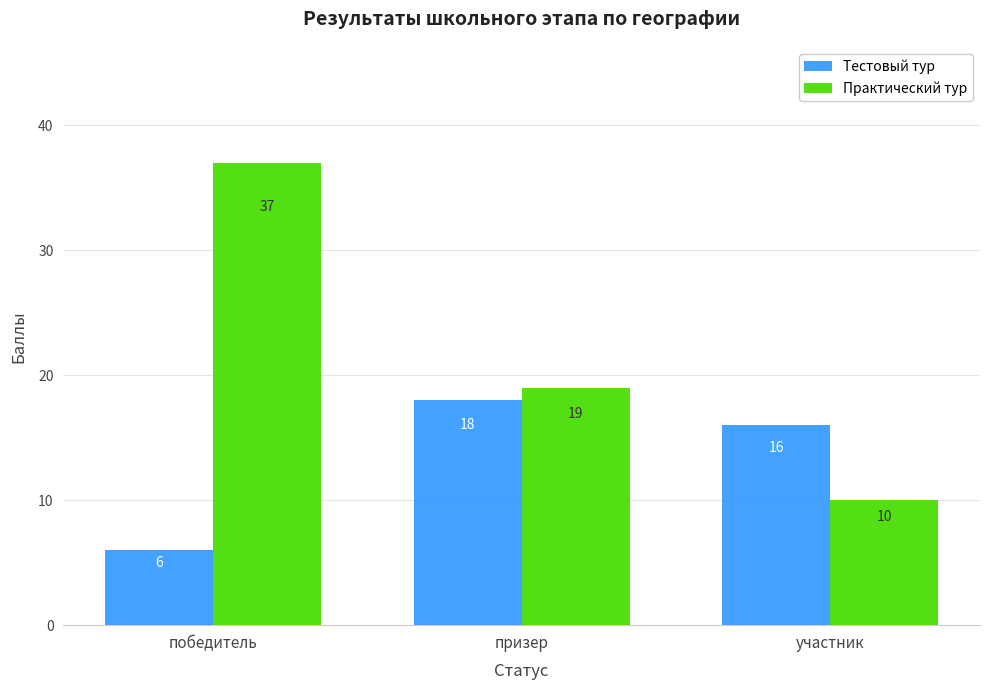

Rank the series at победитель from highest to lowest value.

Практический тур, Тестовый тур